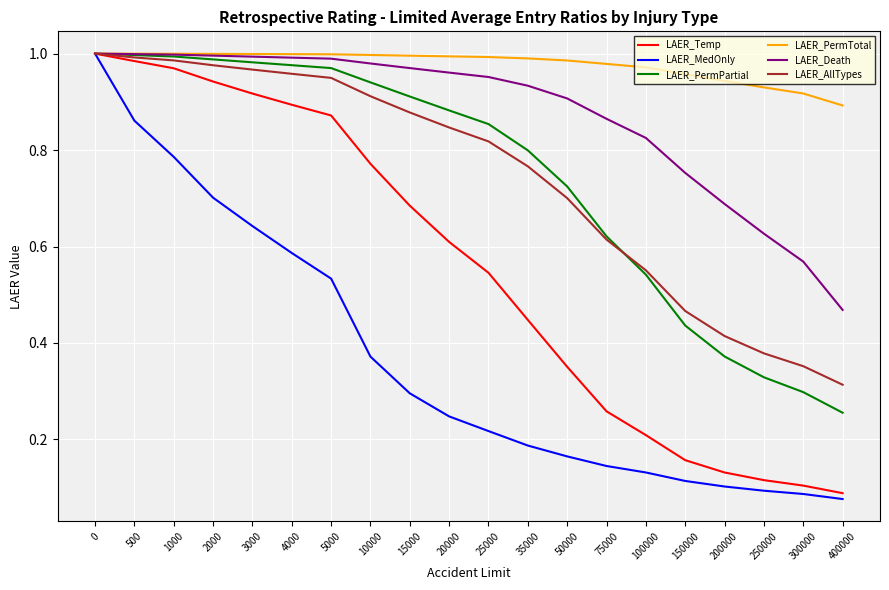

Which series changed the most between 2000 and 200000?

LAER_Temp